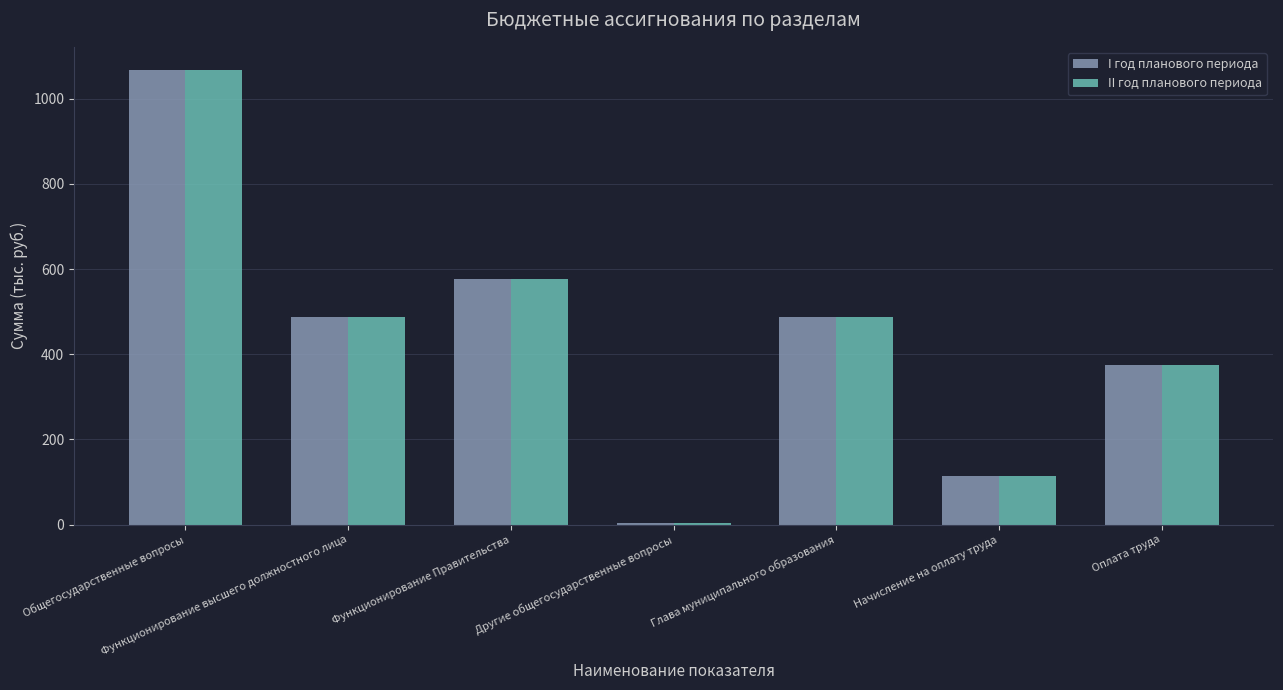

What is the total value across all series at Общегосударственные вопросы?

2136.4